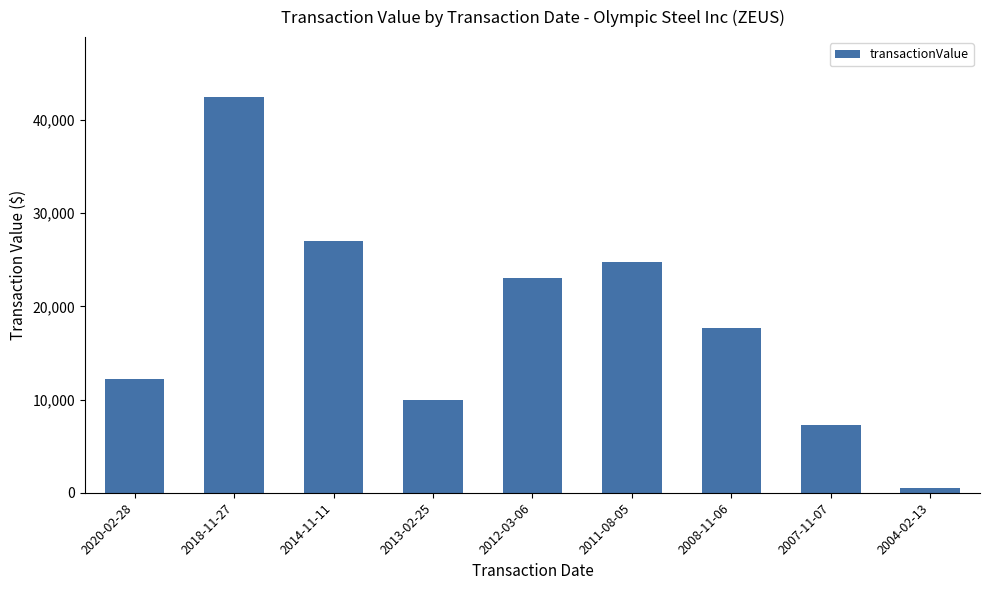

How many values are below 17700?

4